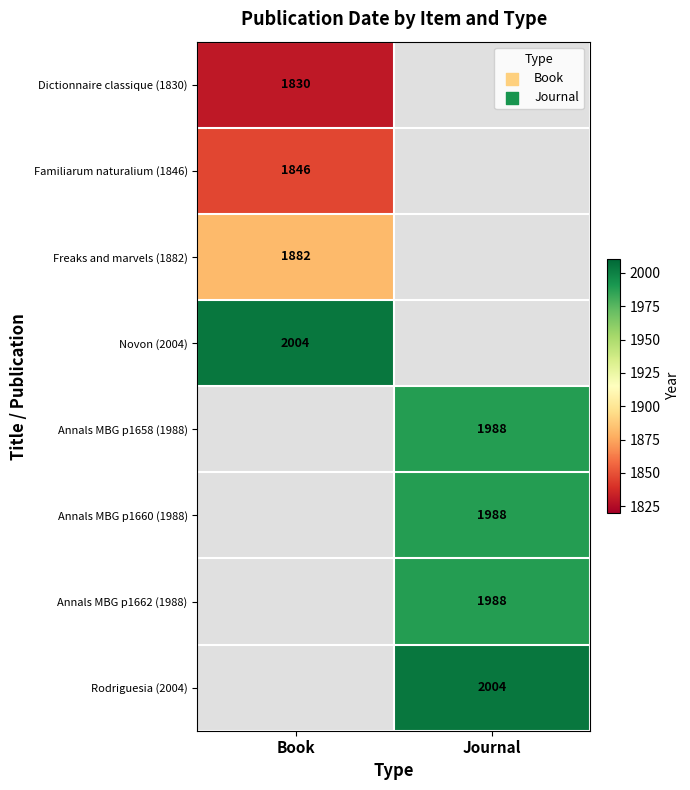

The value of Annals MBG p1658 (1988) at Journal is 2993. True or false?

False